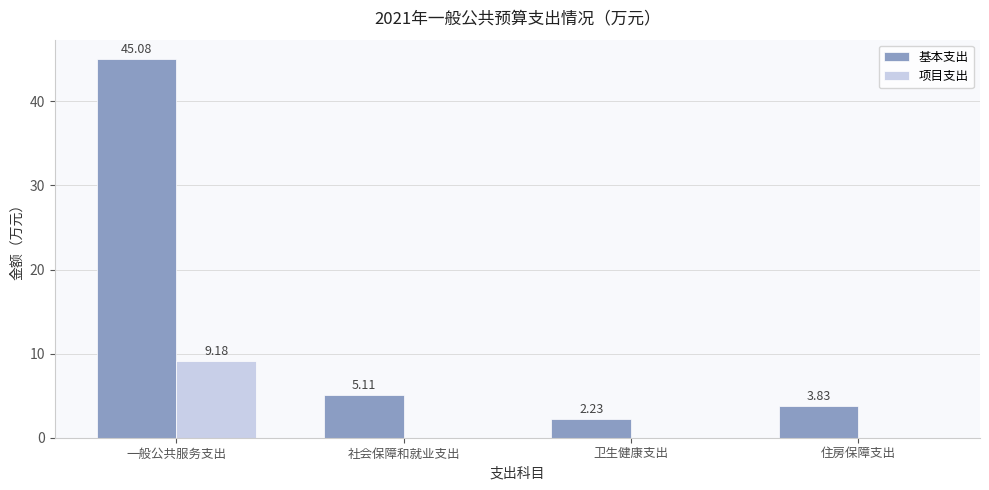

What is the sum of all 项目支出 values?

9.2